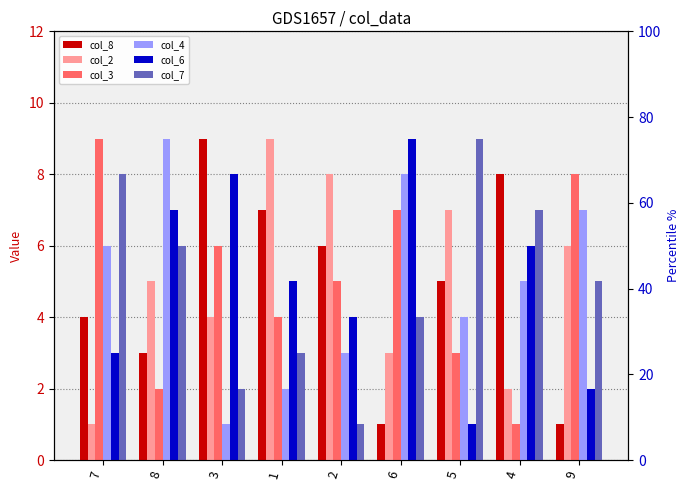

What is the maximum value for col_4?

9